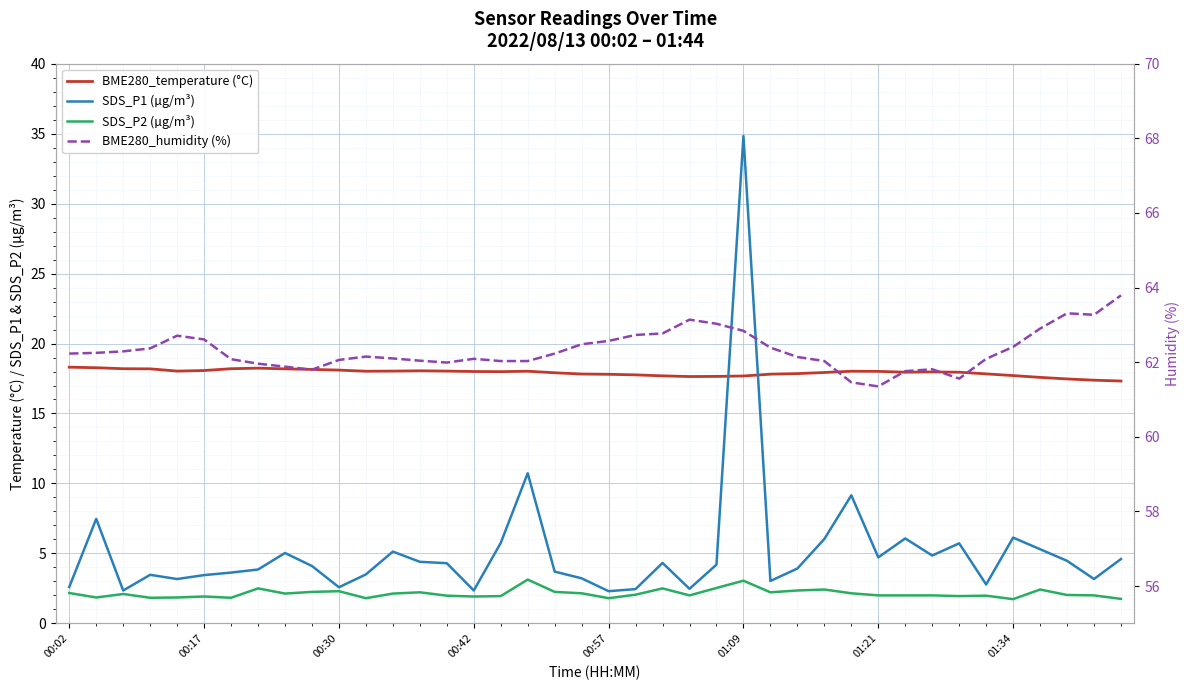

True or false: BME280_temperature (°C) and BME280_humidity (%) intersect in this chart.

False